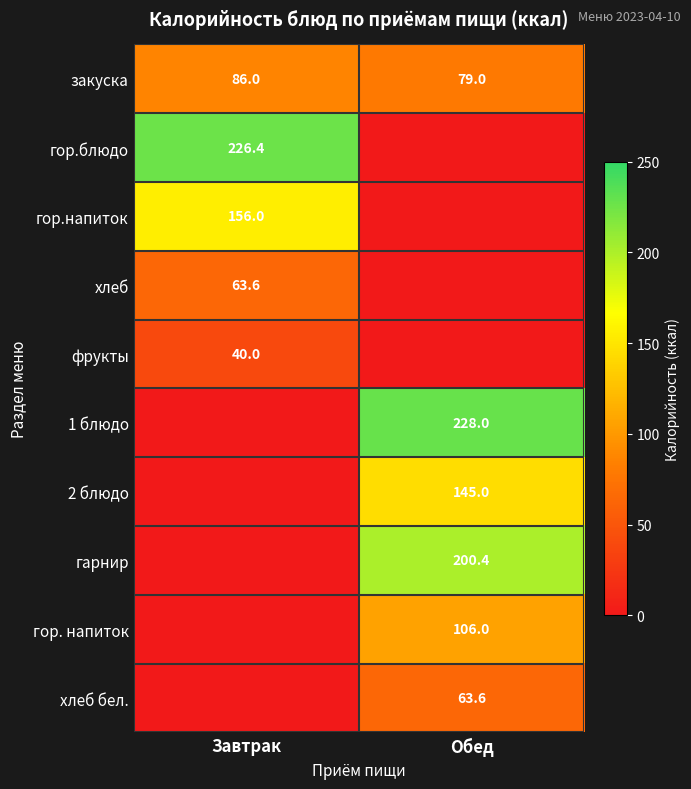

Rank the categories by закуска value from highest to lowest.

Завтрак, Обед